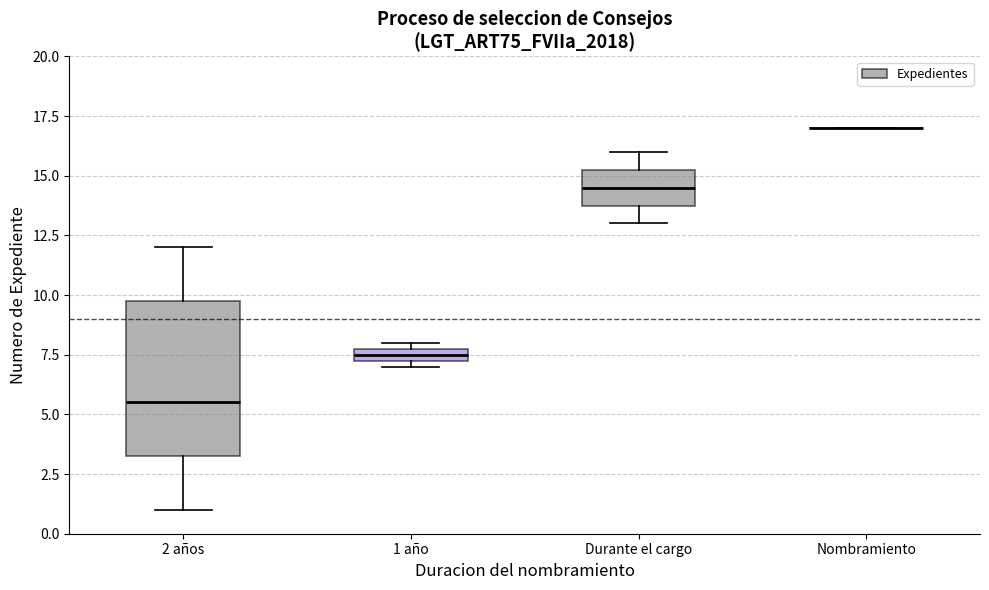

Comparing the boxes themselves (not the whiskers), which one is the tallest?

2 años